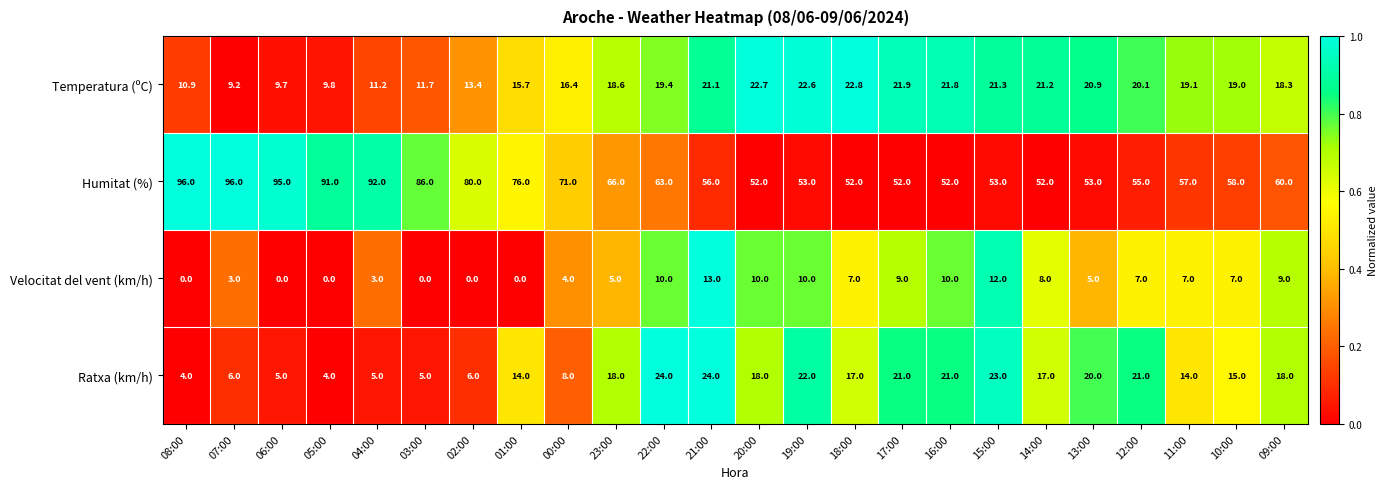

How many series are shown in this chart?

4